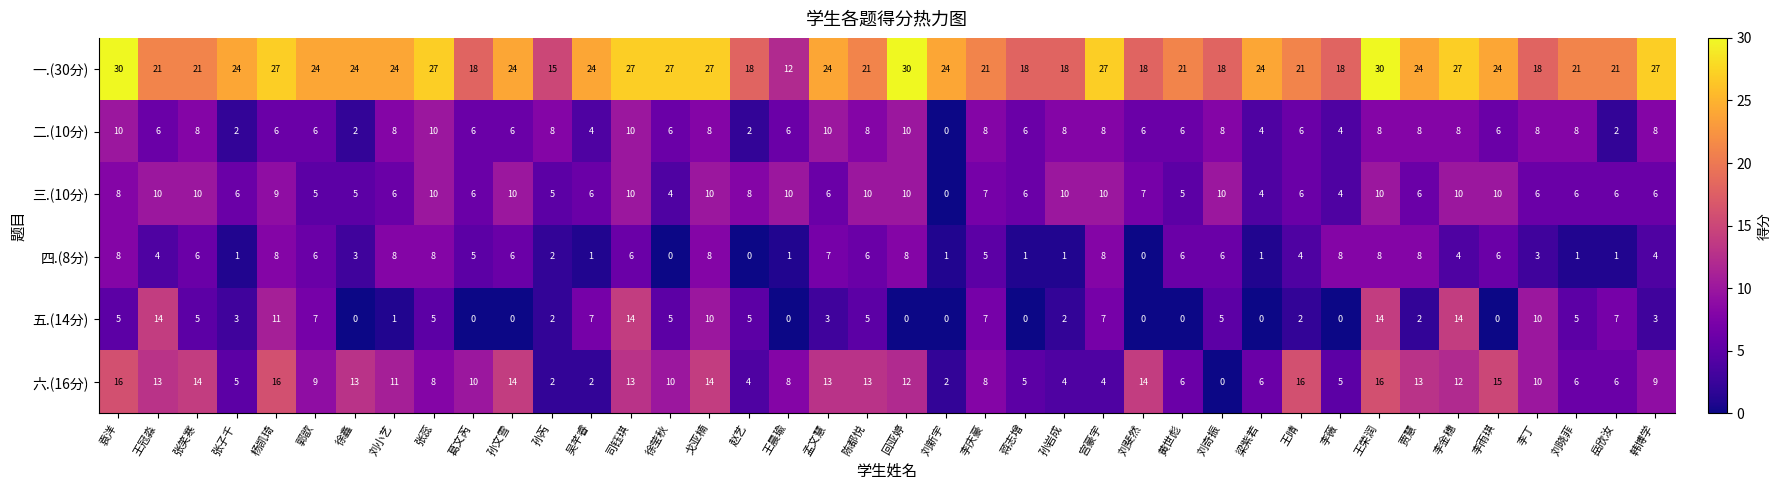

At 刘奇振, list the series in order from smallest to largest.

六.(16分), 五.(14分), 四.(8分), 二.(10分), 三.(10分), 一.(30分)